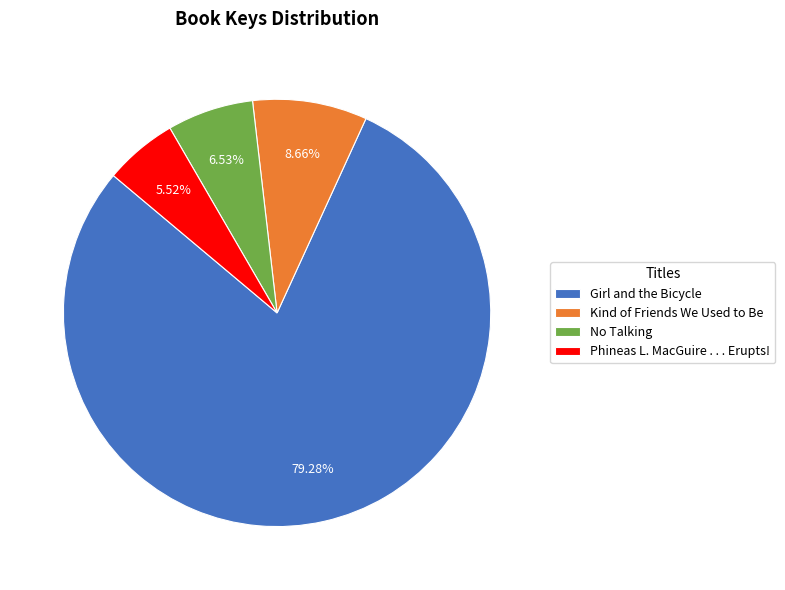

To the nearest percent, what is the difference between the largest and smallest slice percentages?

74%